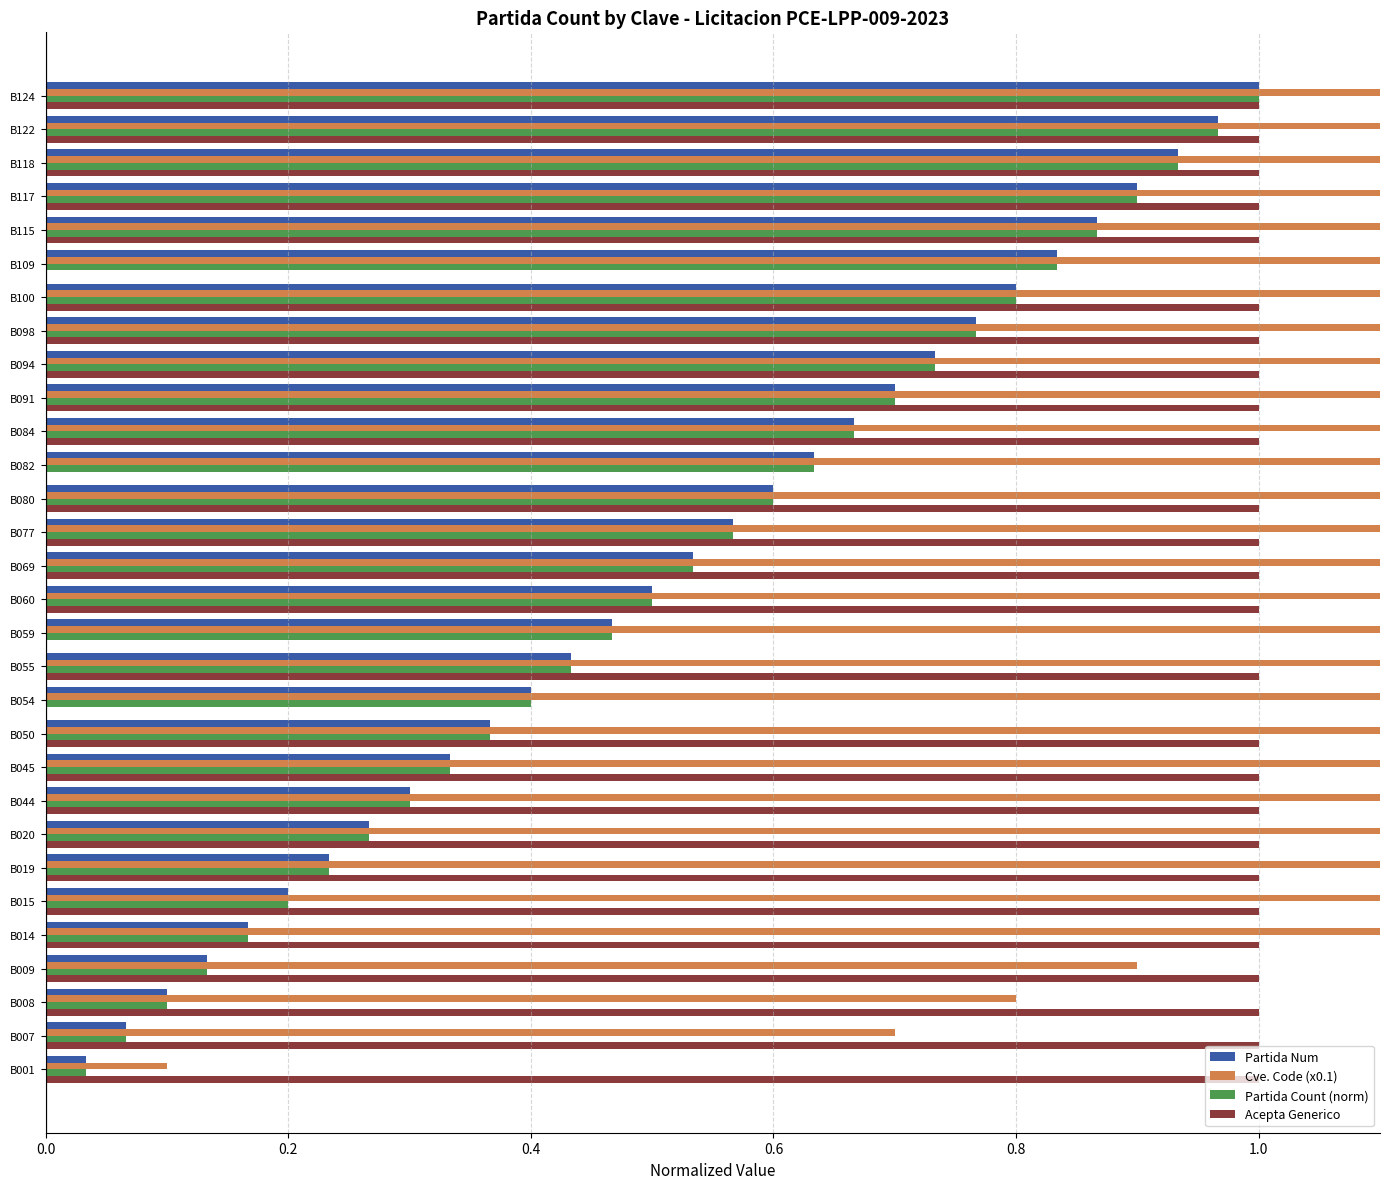

Are the bars grouped side by side (vs. stacked)?

Yes